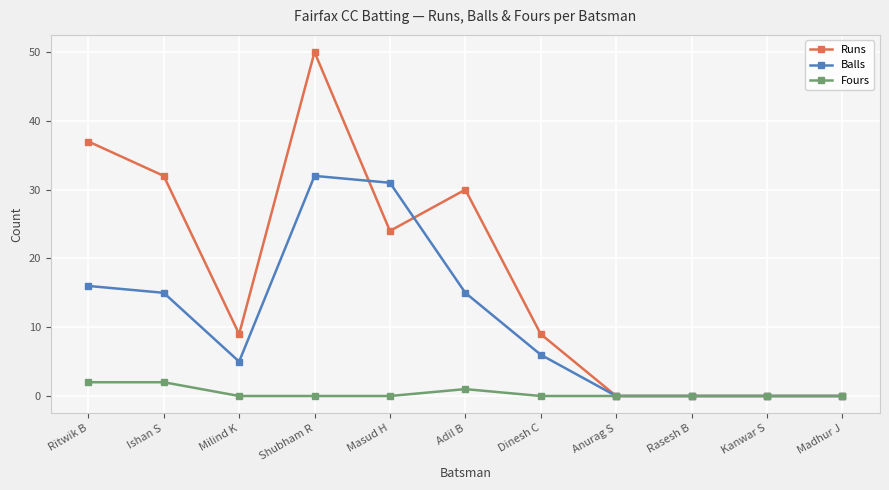

Reading right to left, transcribe all the data shown in this chart.

Runs: Madhur J=0	Kanwar S=0	Rasesh B=0	Anurag S=0	Dinesh C=9	Adil B=30	Masud H=24	Shubham R=50	Milind K=9	Ishan S=32	Ritwik B=37
Balls: Madhur J=0	Kanwar S=0	Rasesh B=0	Anurag S=0	Dinesh C=6	Adil B=15	Masud H=31	Shubham R=32	Milind K=5	Ishan S=15	Ritwik B=16
Fours: Madhur J=0	Kanwar S=0	Rasesh B=0	Anurag S=0	Dinesh C=0	Adil B=1	Masud H=0	Shubham R=0	Milind K=0	Ishan S=2	Ritwik B=2